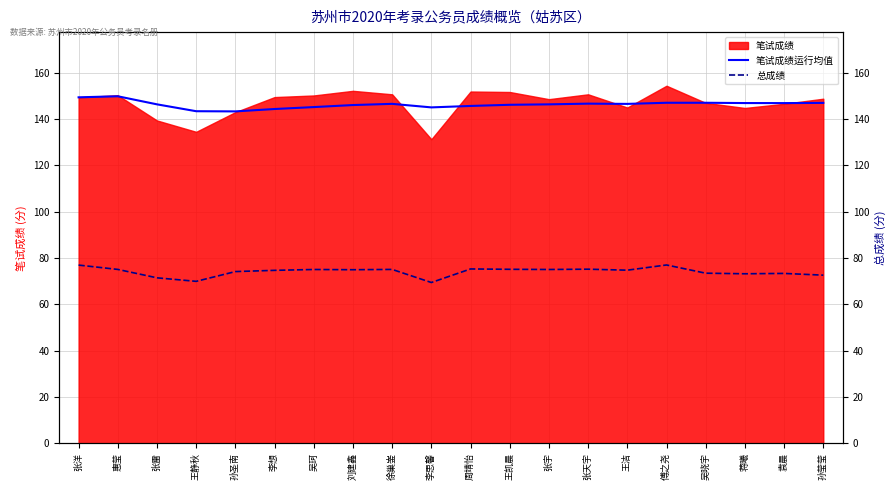

What is the lowest value of the 总成绩 series?

69.4